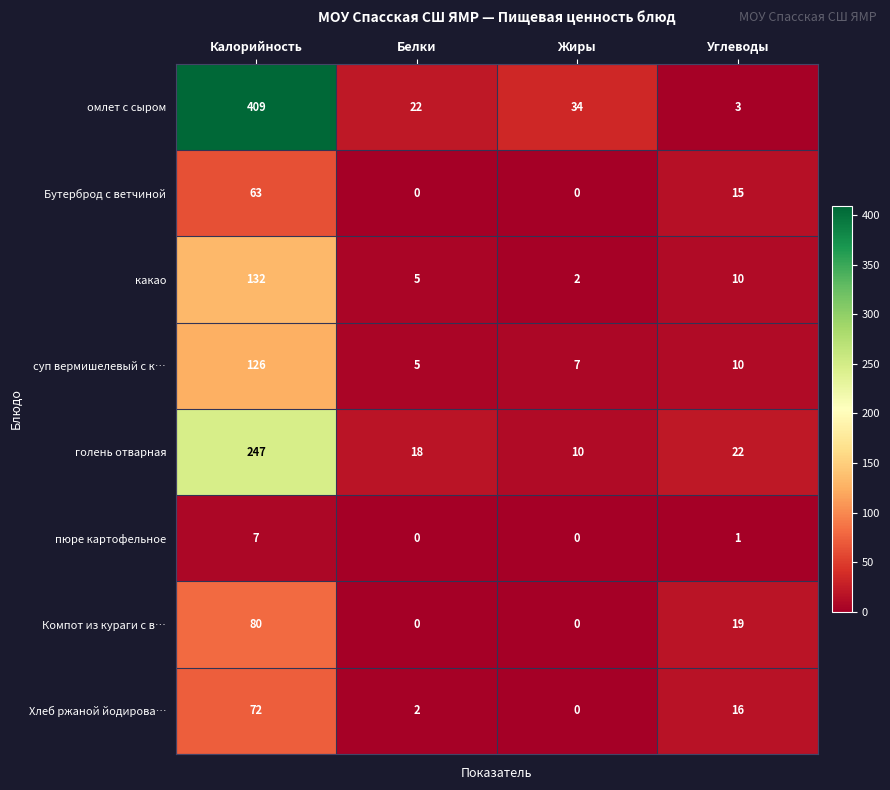

What is the sum of all Компот из кураги с в… values?

99